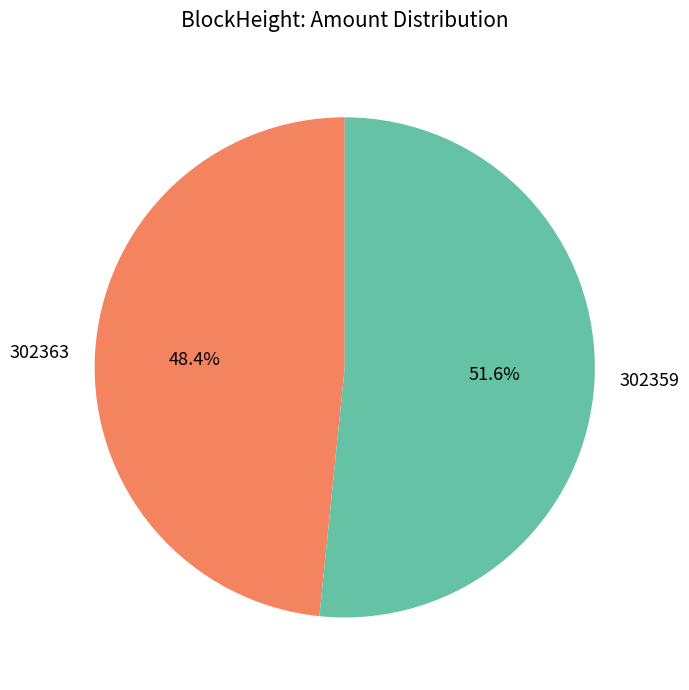

To the nearest percent, what portion does 302359 represent?

52%